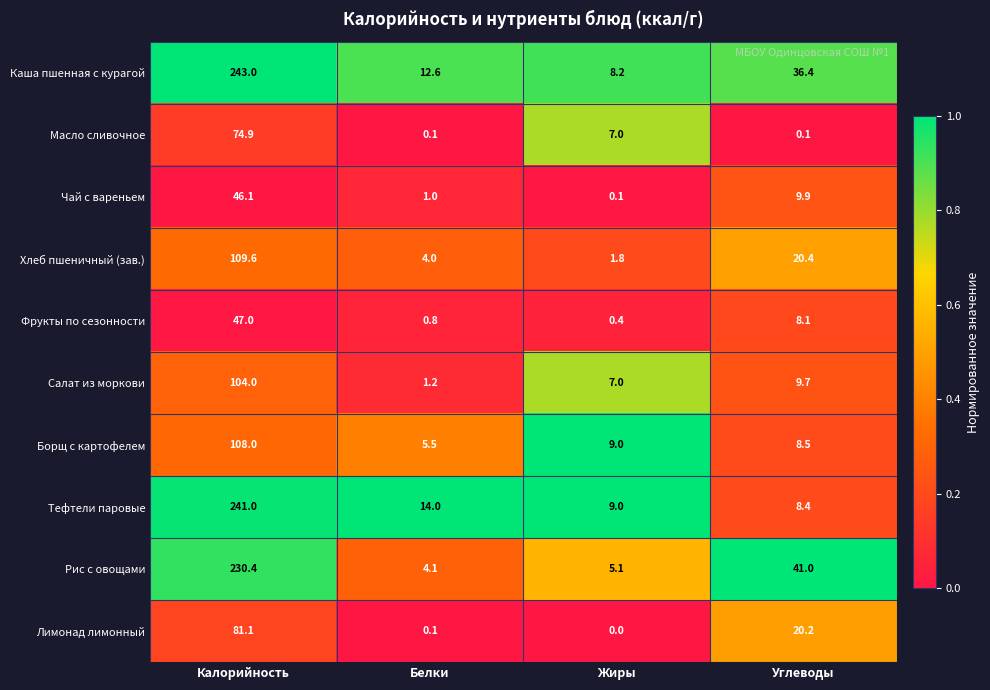

Where is Борщ с картофелем nearest to the value 56?

Жиры